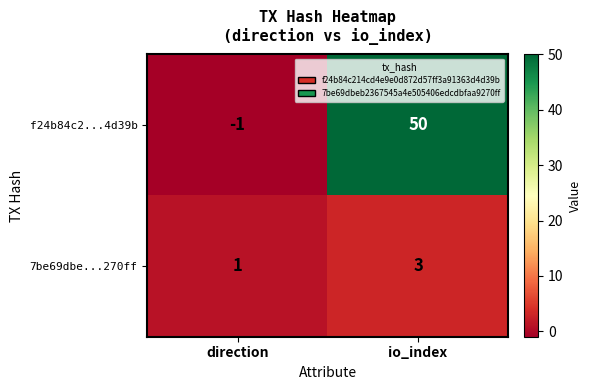

At which category is the sum across all series the highest?

io_index